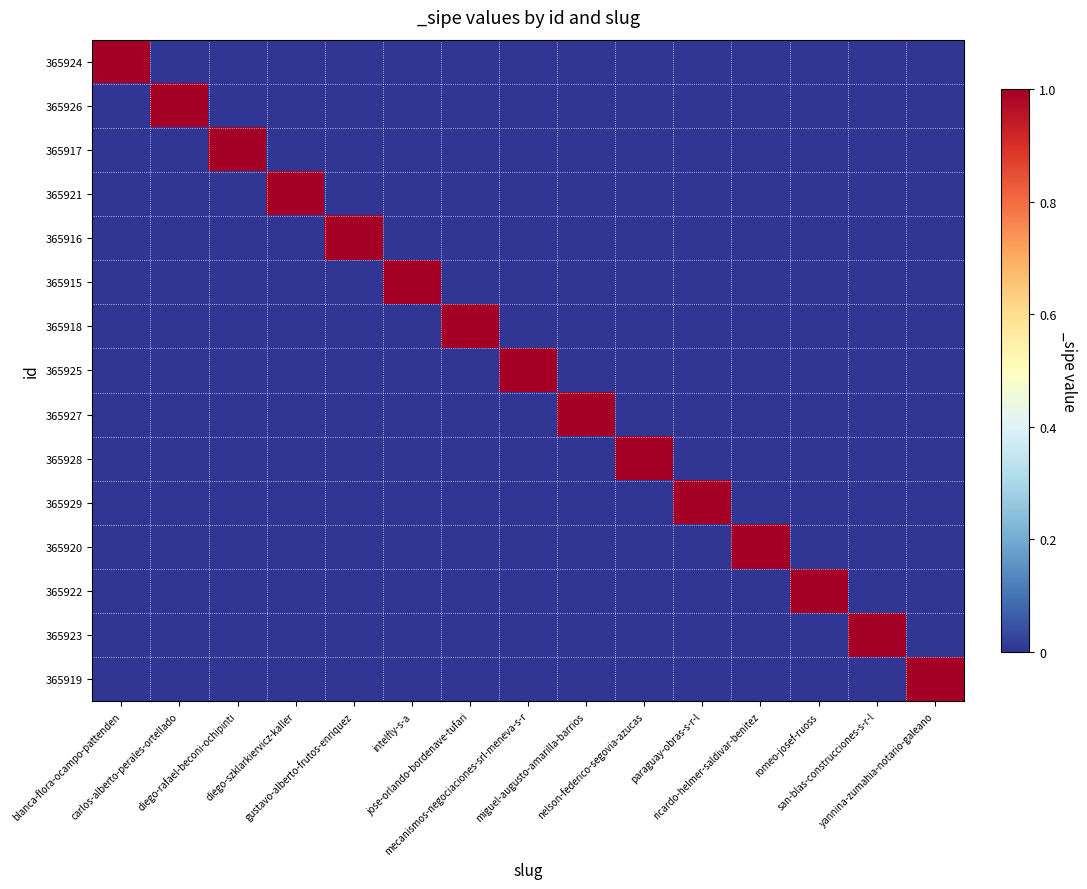

At how many categories does at least one series exceed 0?

15